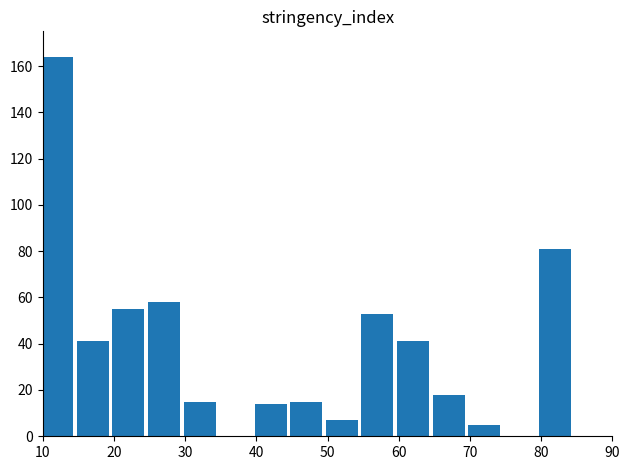

How many bars are there in total?

13